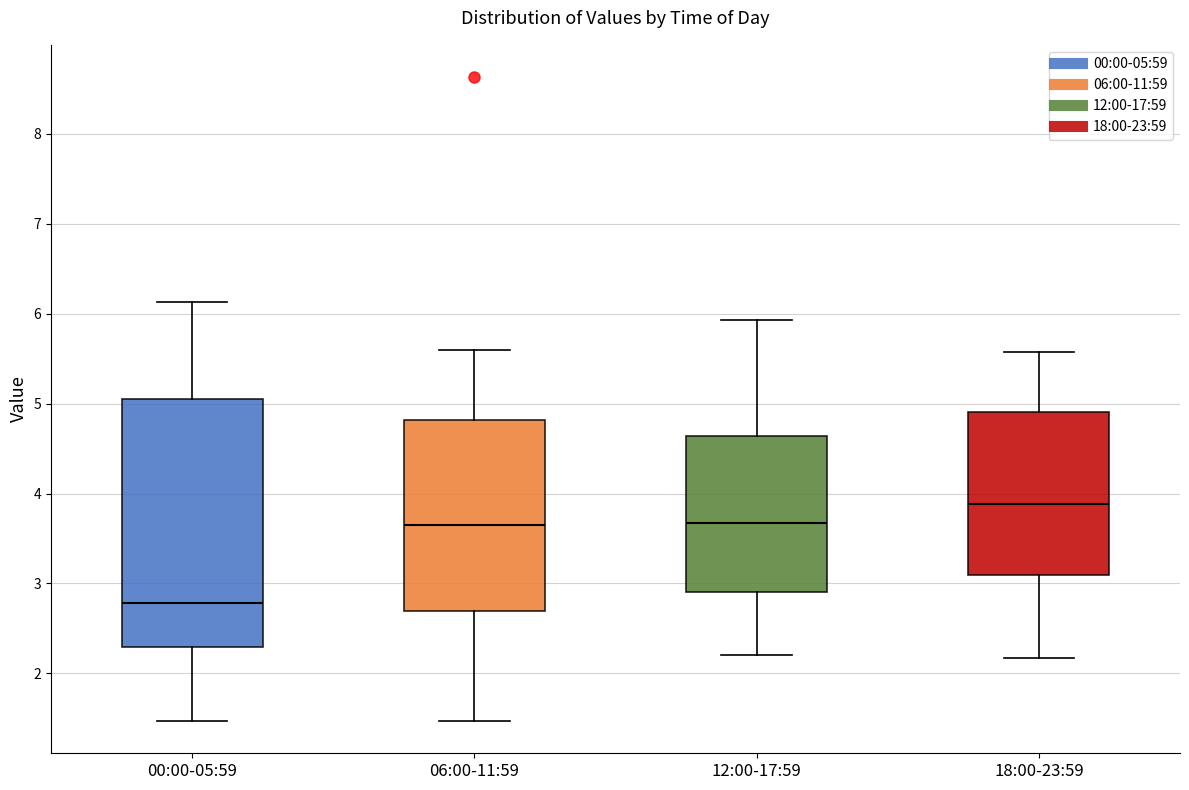

Reading left to right, read every box against the y-axis: the position of its median line, the range the box covers, and the ends of its whiskers. The values are not printed on the chart, so give them approximately, as read against the axis.

00:00-05:59: median 2.8, box 2.3 to 5.1, whiskers 1.5 to 6.1
06:00-11:59: median 3.7, box 2.7 to 4.8, whiskers 1.5 to 5.6
12:00-17:59: median 3.7, box 2.9 to 4.6, whiskers 2.2 to 5.9
18:00-23:59: median 3.9, box 3.1 to 4.9, whiskers 2.2 to 5.6